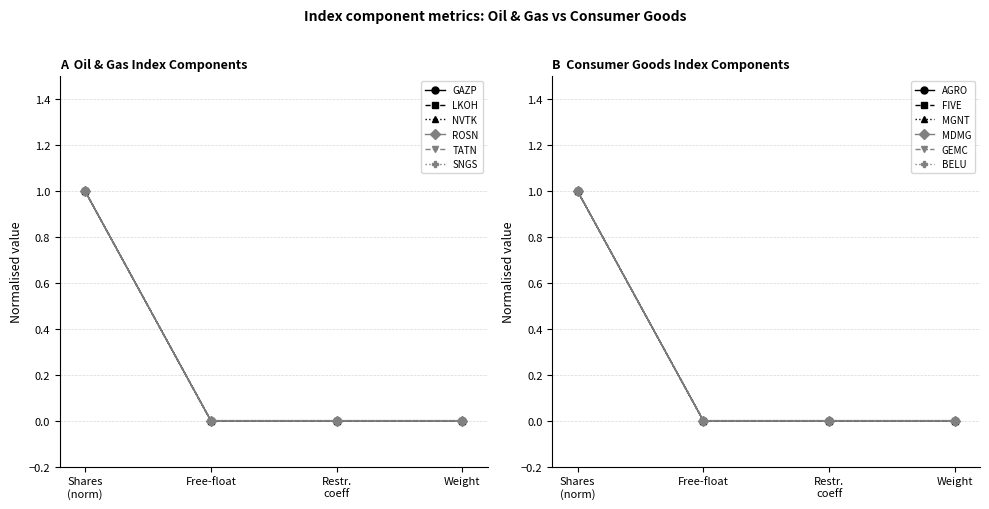

Which series has the largest total across all categories?

ROSN